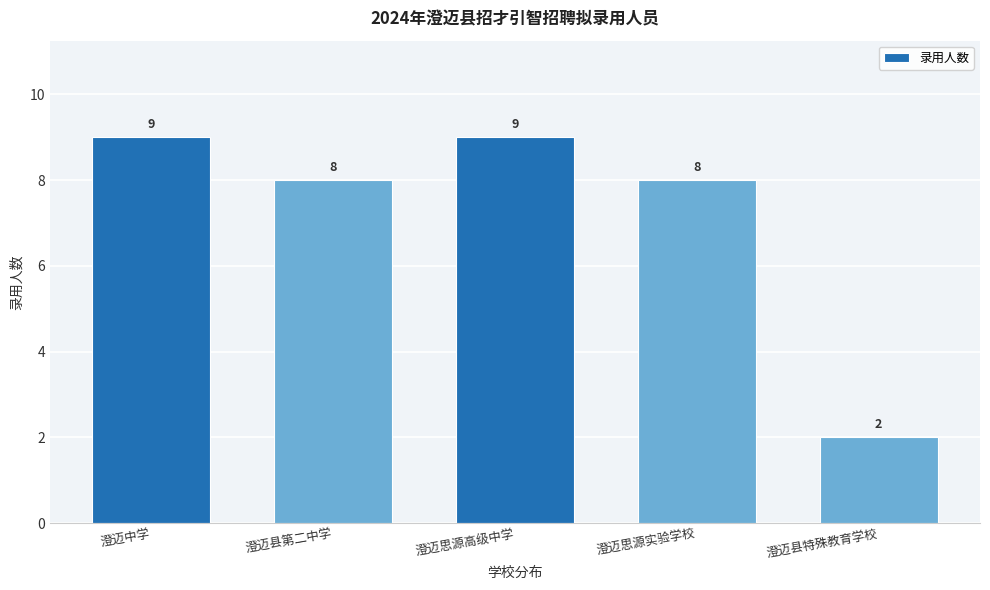

Reading right to left, extract all data points from this chart.

澄迈县特殊教育学校=2	澄迈思源实验学校=8	澄迈思源高级中学=9	澄迈县第二中学=8	澄迈中学=9